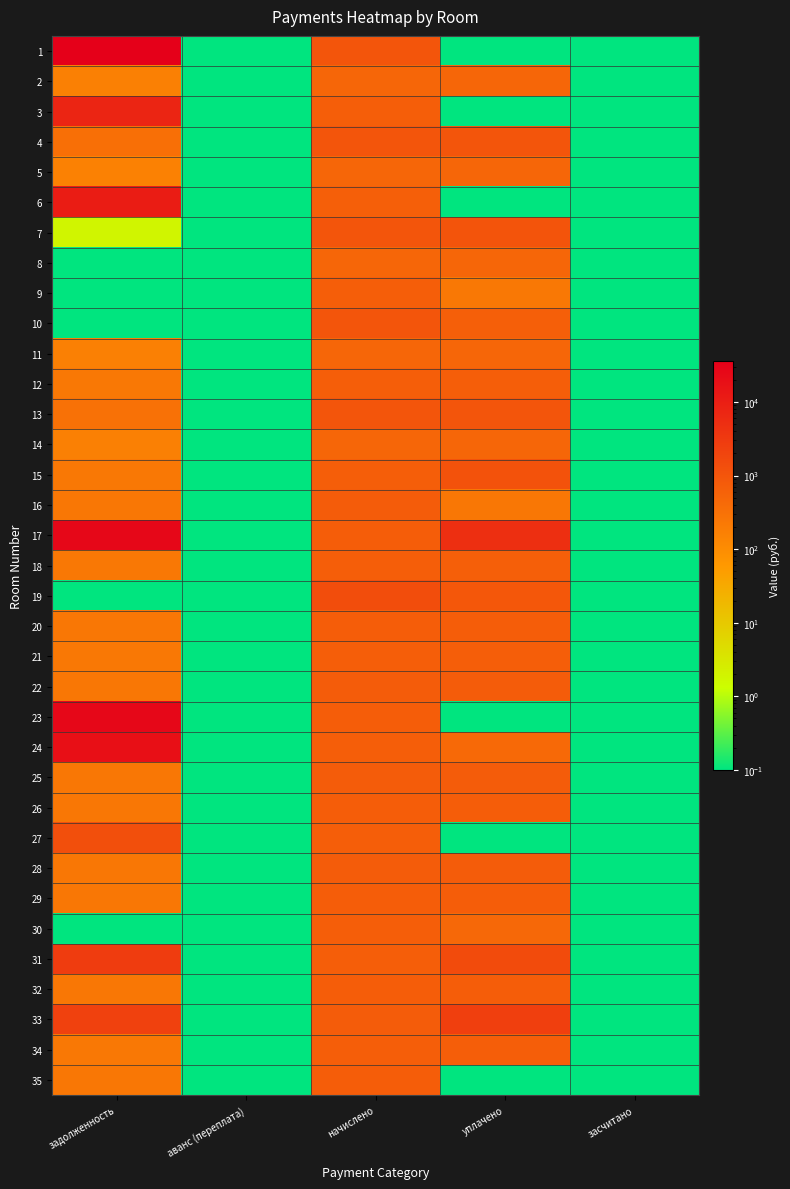

Reading left to right, transcribe all the data shown in this chart.

1: задолженность=35828.5	аванс (переплата)=0.0	начислено=989.0	уплачено=0.0	засчитано=0.0
2: задолженность=165.4	аванс (переплата)=0.0	начислено=497.7	уплачено=496.9	засчитано=0.0
3: задолженность=7462.3	аванс (переплата)=0.0	начислено=682.1	уплачено=0.0	засчитано=0.0
4: задолженность=329.7	аванс (переплата)=0.0	начислено=989.0	уплачено=989.0	засчитано=0.0
5: задолженность=162.2	аванс (переплата)=0.0	начислено=486.5	уплачено=486.7	засчитано=0.0
6: задолженность=10684.8	аванс (переплата)=0.0	начислено=667.8	уплачено=0.0	засчитано=0.0
7: задолженность=1.8	аванс (переплата)=0.0	начислено=989.0	уплачено=1050.0	засчитано=0.0
8: задолженность=0.0	аванс (переплата)=0.0	начислено=497.7	уплачено=497.7	засчитано=0.0
9: задолженность=0.0	аванс (переплата)=0.0	начислено=682.1	уплачено=226.7	засчитано=0.0
10: задолженность=0.0	аванс (переплата)=0.0	начислено=989.0	уплачено=659.3	засчитано=0.0
11: задолженность=165.9	аванс (переплата)=0.0	начислено=497.7	уплачено=497.7	засчитано=0.0
12: задолженность=227.4	аванс (переплата)=0.0	начислено=682.1	уплачено=682.1	засчитано=0.0
13: задолженность=306.5	аванс (переплата)=0.0	начислено=989.0	уплачено=990.0	засчитано=0.0
14: задолженность=165.4	аванс (переплата)=0.0	начислено=497.7	уплачено=497.5	засчитано=0.0
15: задолженность=226.7	аванс (переплата)=0.0	начислено=682.1	уплачено=1136.2	засчитано=0.0
16: задолженность=246.1	аванс (переплата)=0.0	начислено=736.2	уплачено=245.3	засчитано=0.0
17: задолженность=25863.3	аванс (переплата)=0.0	начислено=713.9	уплачено=4905.8	засчитано=0.0
18: задолженность=226.8	аванс (переплата)=0.0	начислено=680.5	уплачено=673.1	засчитано=0.0
19: задолженность=0.0	аванс (переплата)=0.0	начислено=1391.2	уплачено=921.6	засчитано=0.0
20: задолженность=237.9	аванс (переплата)=0.0	начислено=713.9	уплачено=713.9	засчитано=0.0
21: задолженность=226.8	аванс (переплата)=0.0	начислено=680.5	уплачено=680.5	засчитано=0.0
22: задолженность=245.1	аванс (переплата)=0.0	начислено=736.2	уплачено=735.9	засчитано=0.0
23: задолженность=25863.3	аванс (переплата)=0.0	начислено=713.9	уплачено=0.0	засчитано=0.0
24: задолженность=18334.6	аванс (переплата)=0.0	начислено=680.5	уплачено=440.4	засчитано=0.0
25: задолженность=245.4	аванс (переплата)=0.0	начислено=736.2	уплачено=736.2	засчитано=0.0
26: задолженность=238.4	аванс (переплата)=0.0	начислено=715.5	уплачено=715.4	засчитано=0.0
27: задолженность=1315.6	аванс (переплата)=0.0	начислено=678.9	уплачено=0.0	засчитано=0.0
28: задолженность=244.9	аванс (переплата)=0.0	начислено=736.2	уплачено=737.8	засчитано=0.0
29: задолженность=238.0	аванс (переплата)=0.0	начислено=713.9	уплачено=713.9	засчитано=0.0
30: задолженность=0.0	аванс (переплата)=0.0	начислено=680.5	уплачено=453.7	засчитано=0.0
31: задолженность=2828.8	аванс (переплата)=0.0	начислено=683.7	уплачено=1521.0	засчитано=0.0
32: задолженность=237.9	аванс (переплата)=0.0	начислено=713.9	уплачено=714.3	засчитано=0.0
33: задолженность=2277.8	аванс (переплата)=0.0	начислено=733.0	уплачено=2526.3	засчитано=0.0
34: задолженность=227.2	аванс (переплата)=0.0	начислено=683.7	уплачено=683.9	засчитано=0.0
35: задолженность=238.4	аванс (переплата)=0.0	начислено=713.9	уплачено=0.0	засчитано=0.0